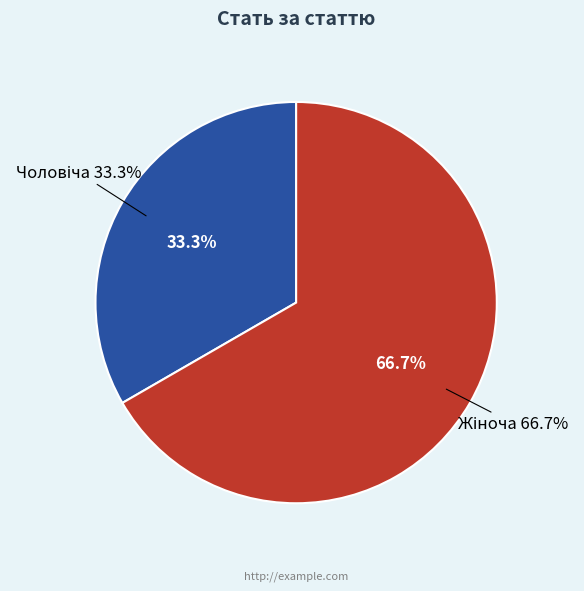

To the nearest percent, what is the difference between the largest and smallest slice percentages?

33%